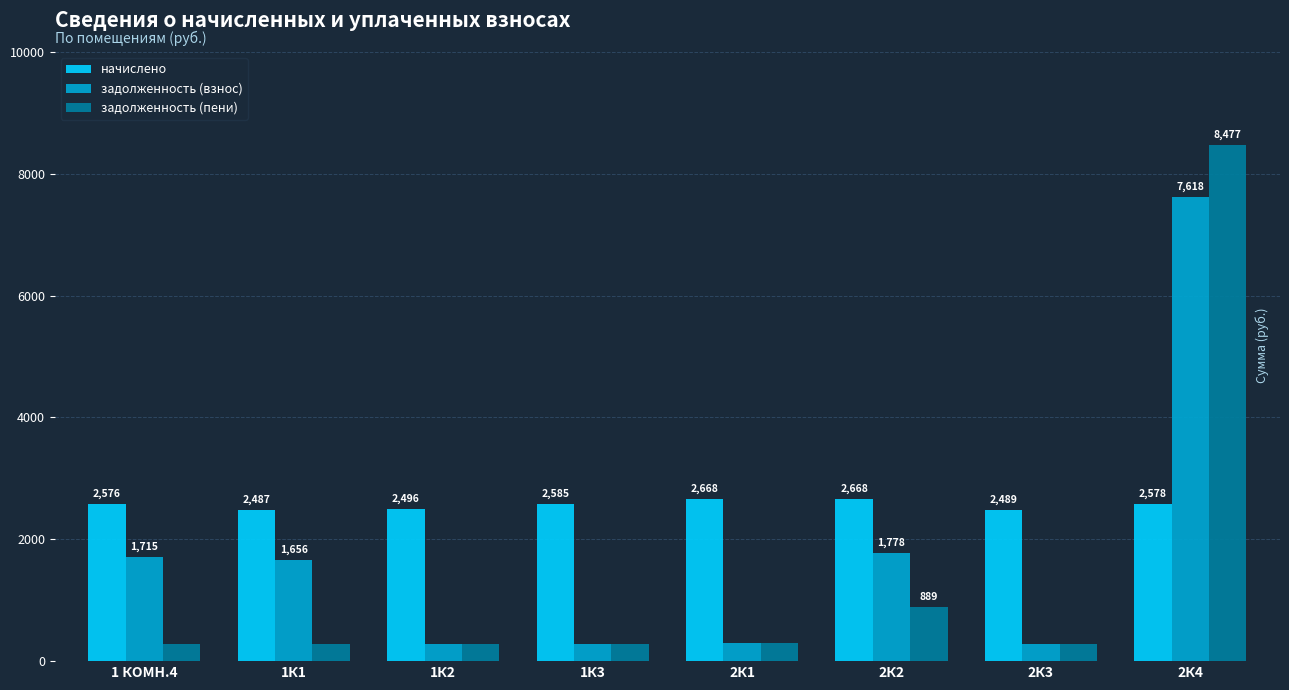

What is the label of the 3rd bar from the right?

2К2